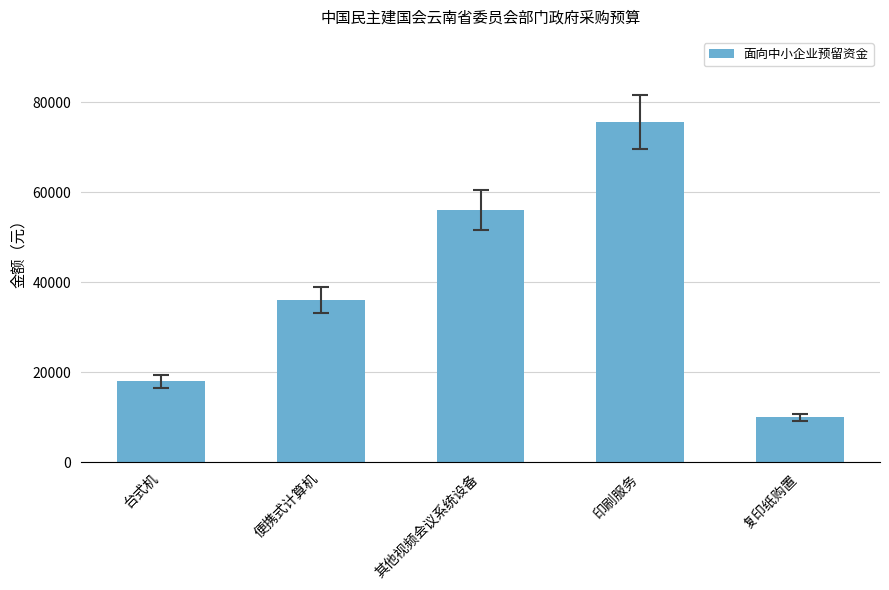

Count the values in the range 18000 to 56000.

3